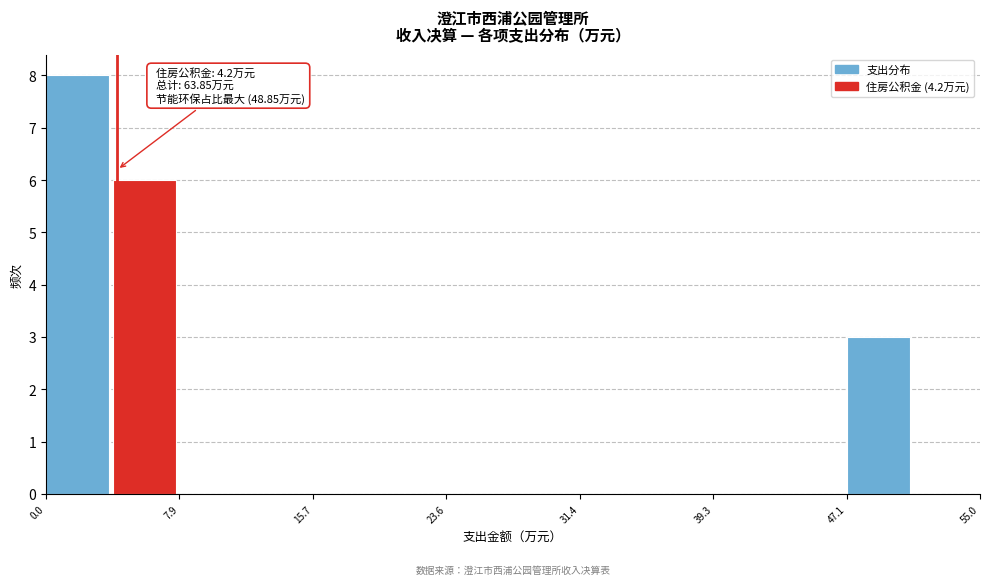

Around what value on the x-axis is the tallest bar? Give the approximate position of its centre, as read against the axis.

2